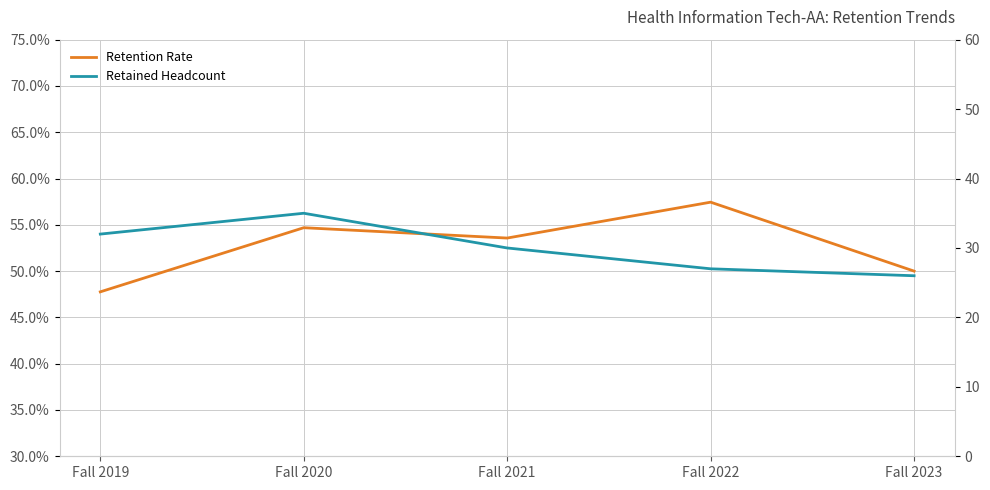

What is the maximum value shown in the chart?

35.0